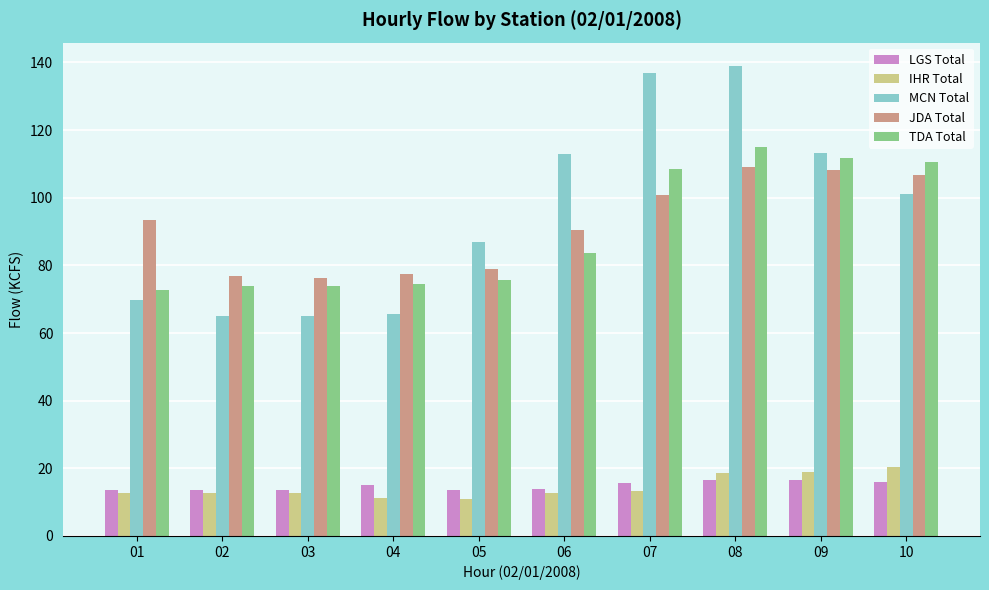

What value does the LGS Total series have at 01?

13.7